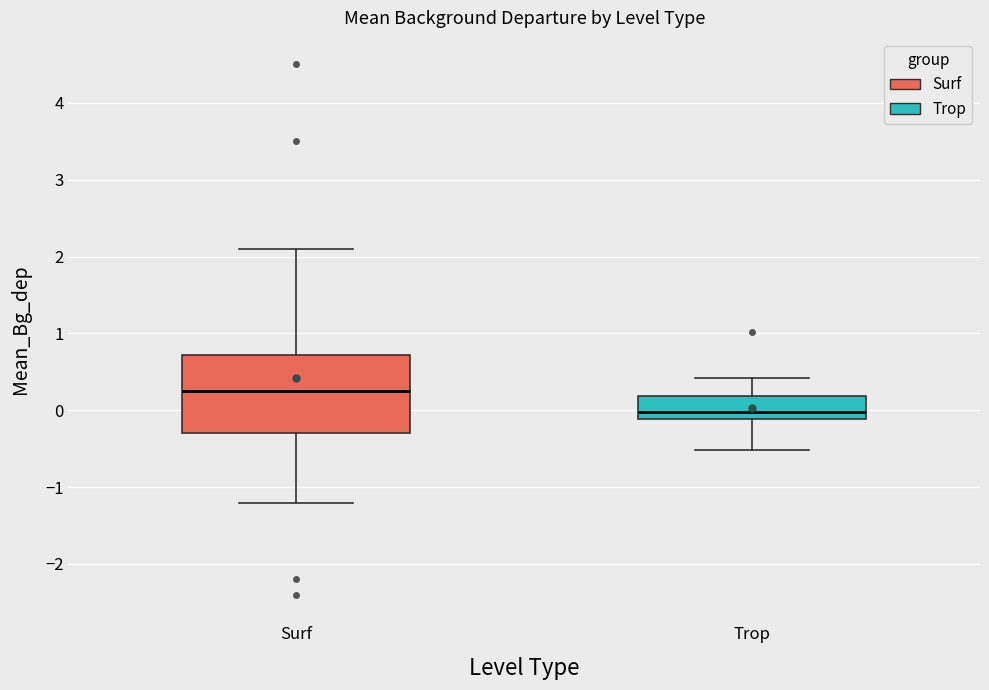

Reading left to right, read every box against the y-axis: the position of its median line, the range the box covers, and the ends of its whiskers. The values are not printed on the chart, so give them approximately, as read against the axis.

Surf: median 0.3, box -0.3 to 0.7, whiskers -1.2 to 2.1
Trop: median 0.0, box -0.1 to 0.2, whiskers -0.5 to 0.4